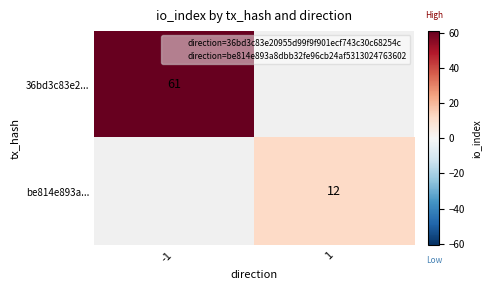

At how many categories does at least one series exceed 39?

1